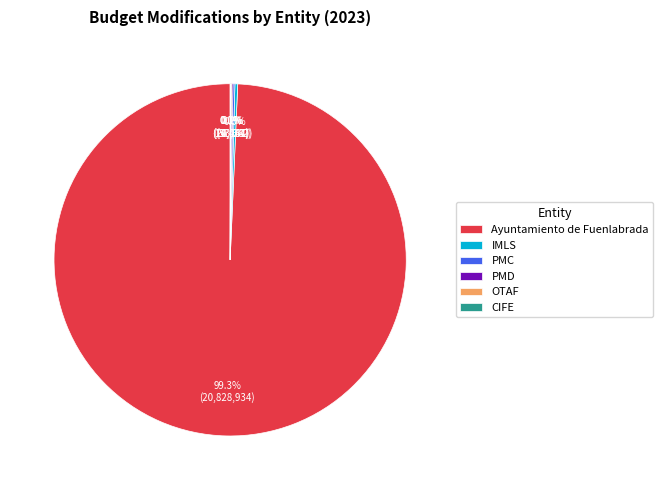

Which slice is the largest?

Ayuntamiento de Fuenlabrada